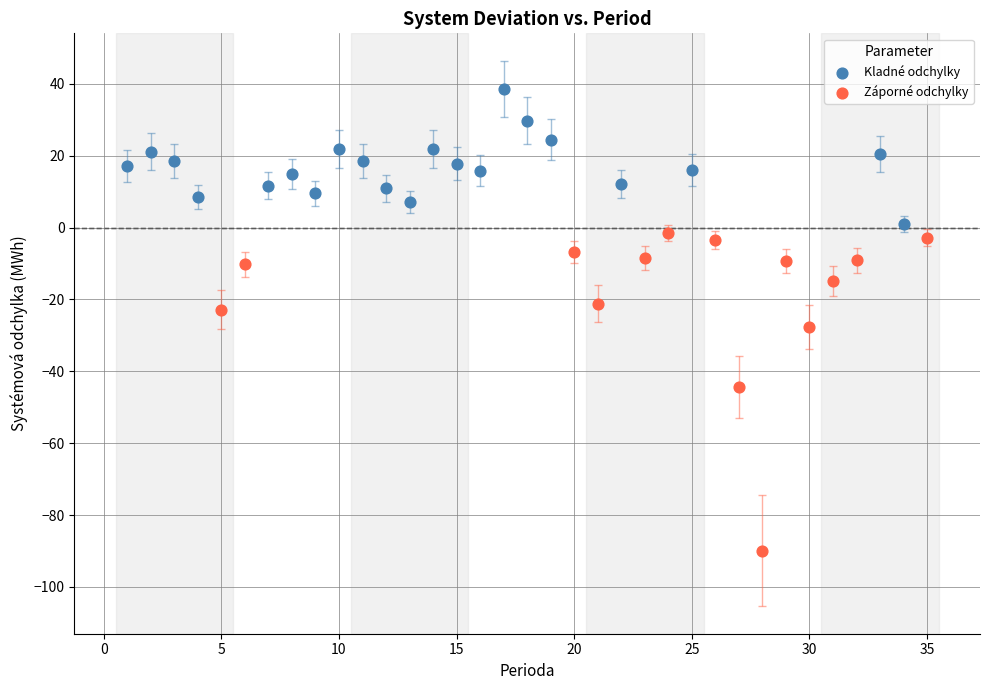

Which series has the largest Y range (max minus min)?

Záporné odchylky